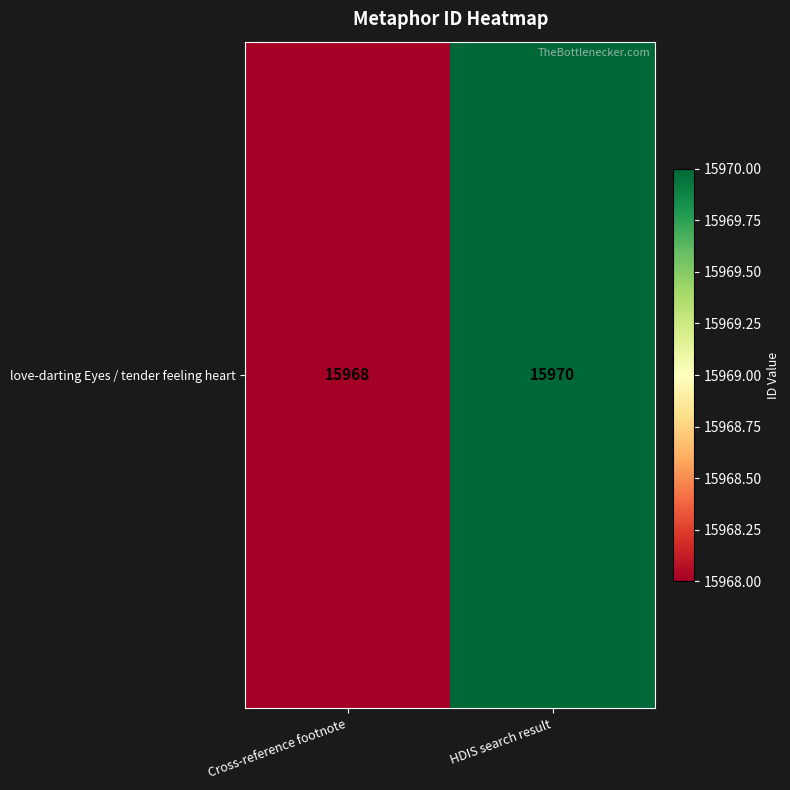

Reading left to right, transcribe all the data shown in this chart.

15968	15970